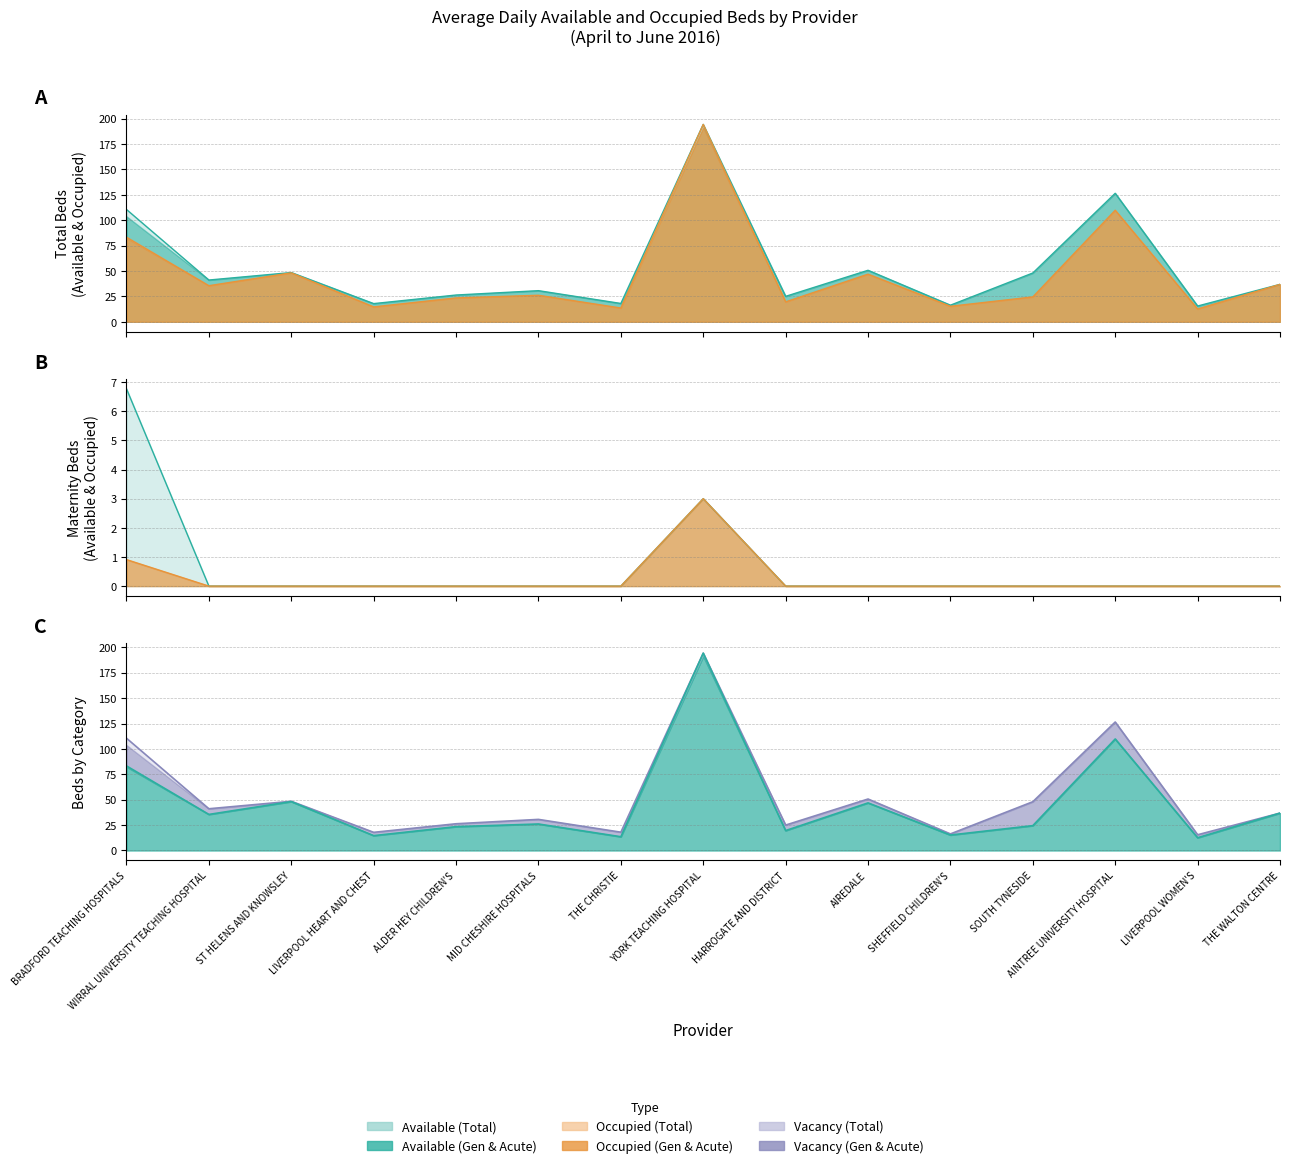

True or false: Total Occupied and General & Acute Occupied cross at least once.

False